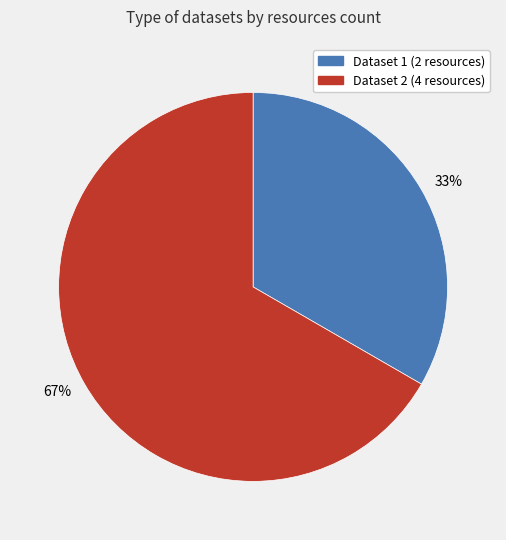

Which slice represents more than half of the pie?

67%